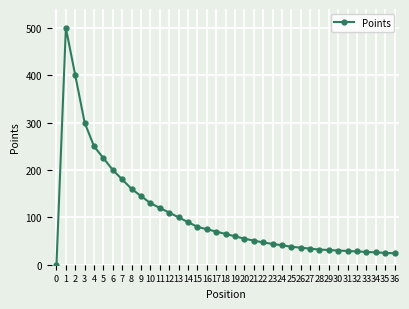

How many positive values are there?

36